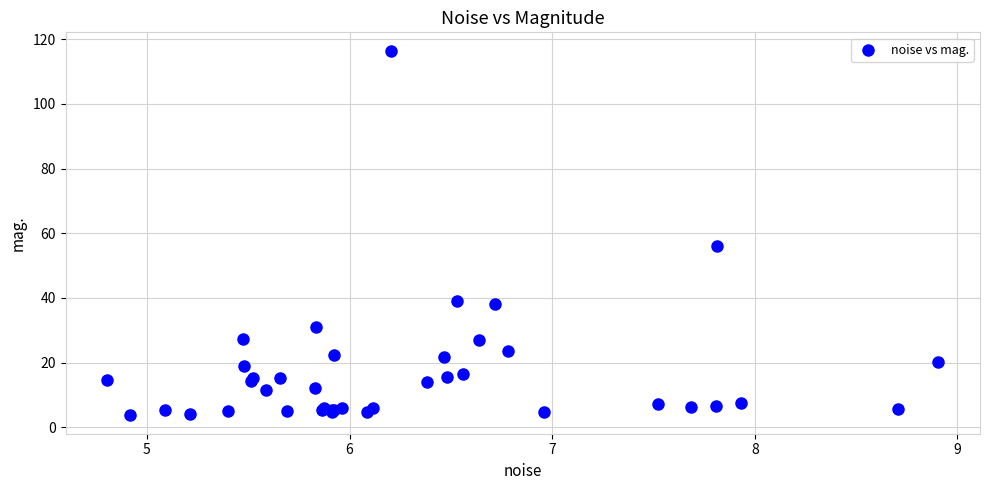

What Y value in the scatter plot is closest to 60?

56.2